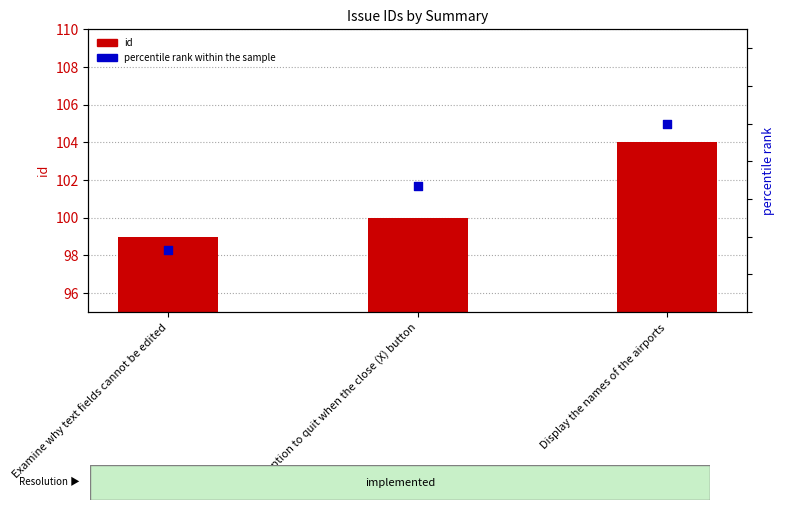

At how many categories does at least one series exceed 38?

3